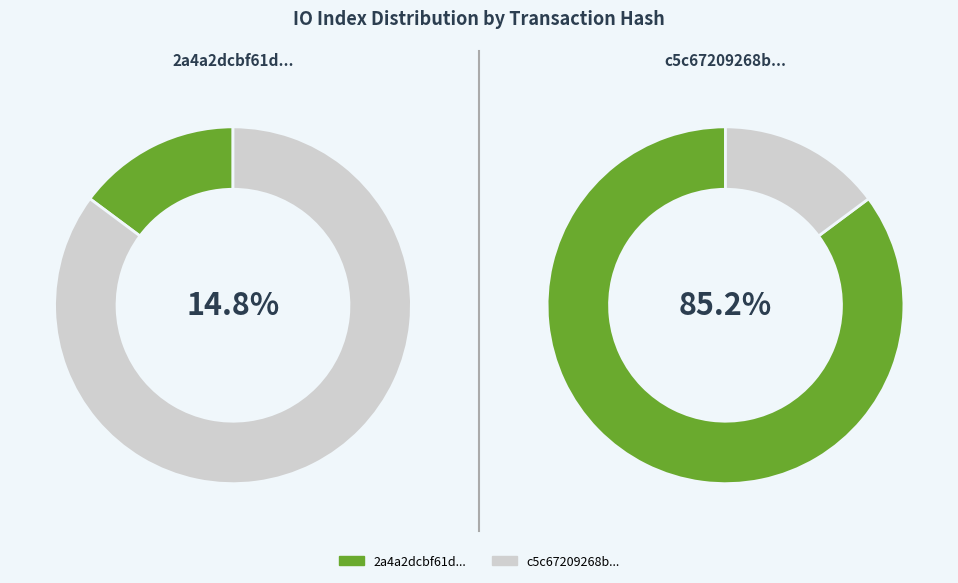

How many slices are in this pie chart?

2